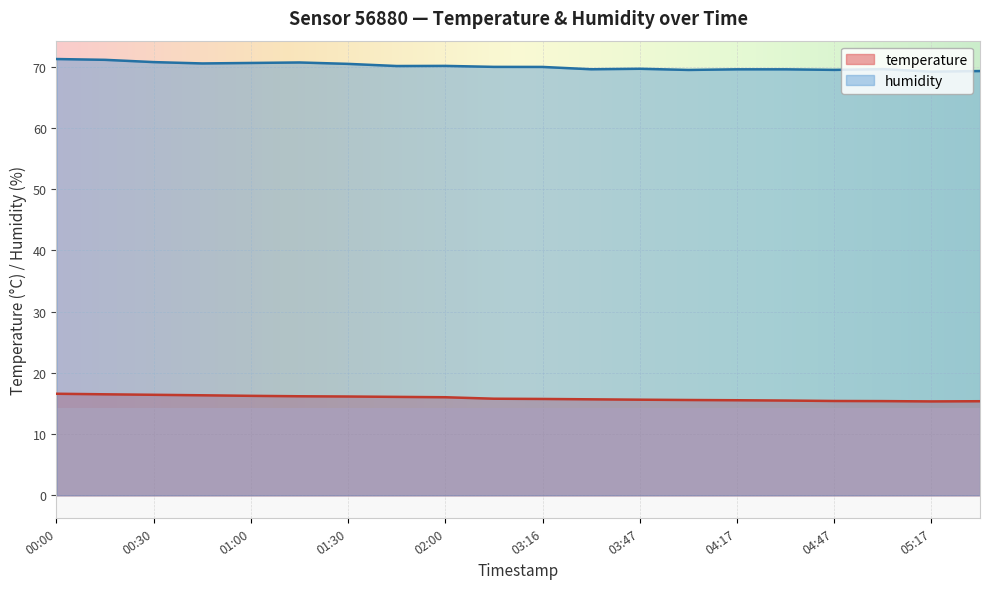

Between 01:00 and 04:32, which series saw the biggest shift?

humidity